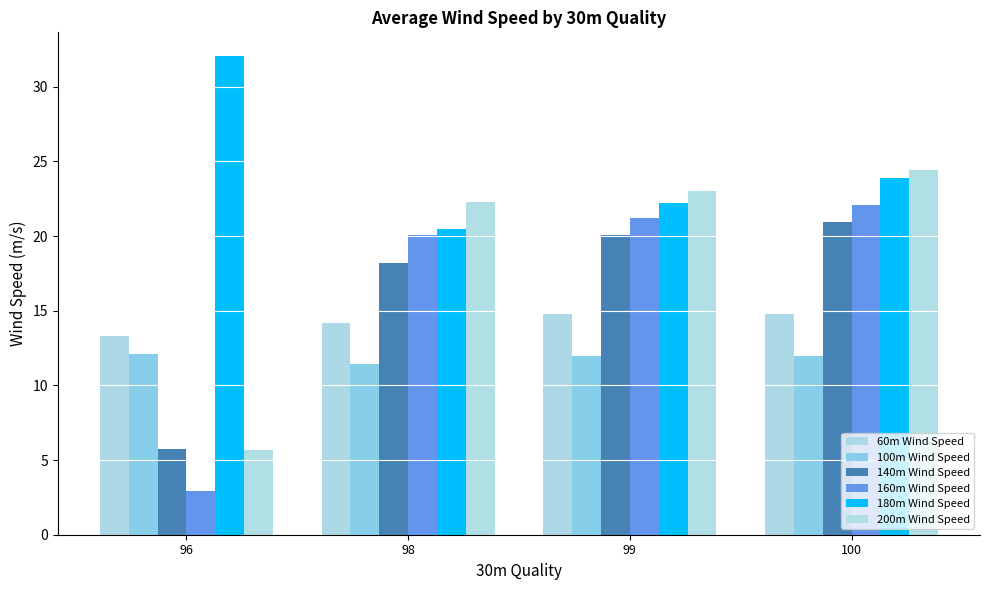

The value of 100m Wind Speed at 96 is 12.1. True or false?

True